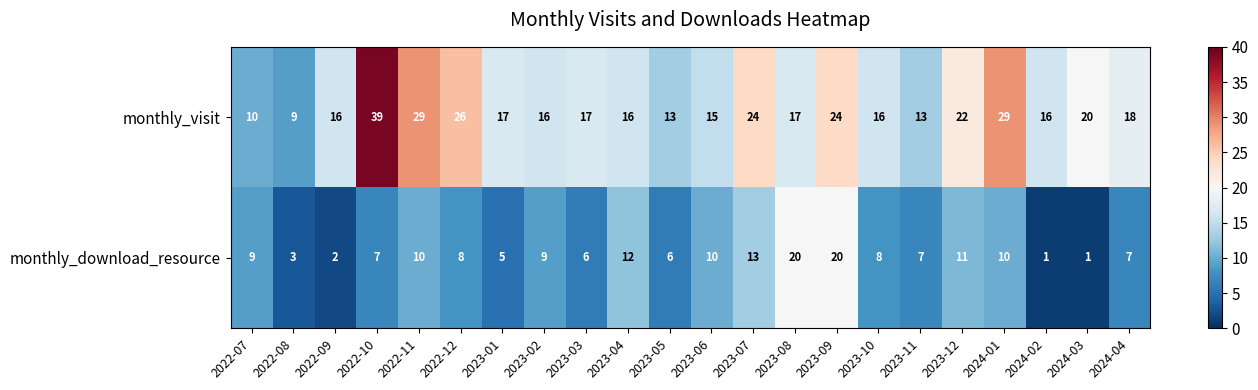

Which series has the largest total across all categories?

monthly_visit